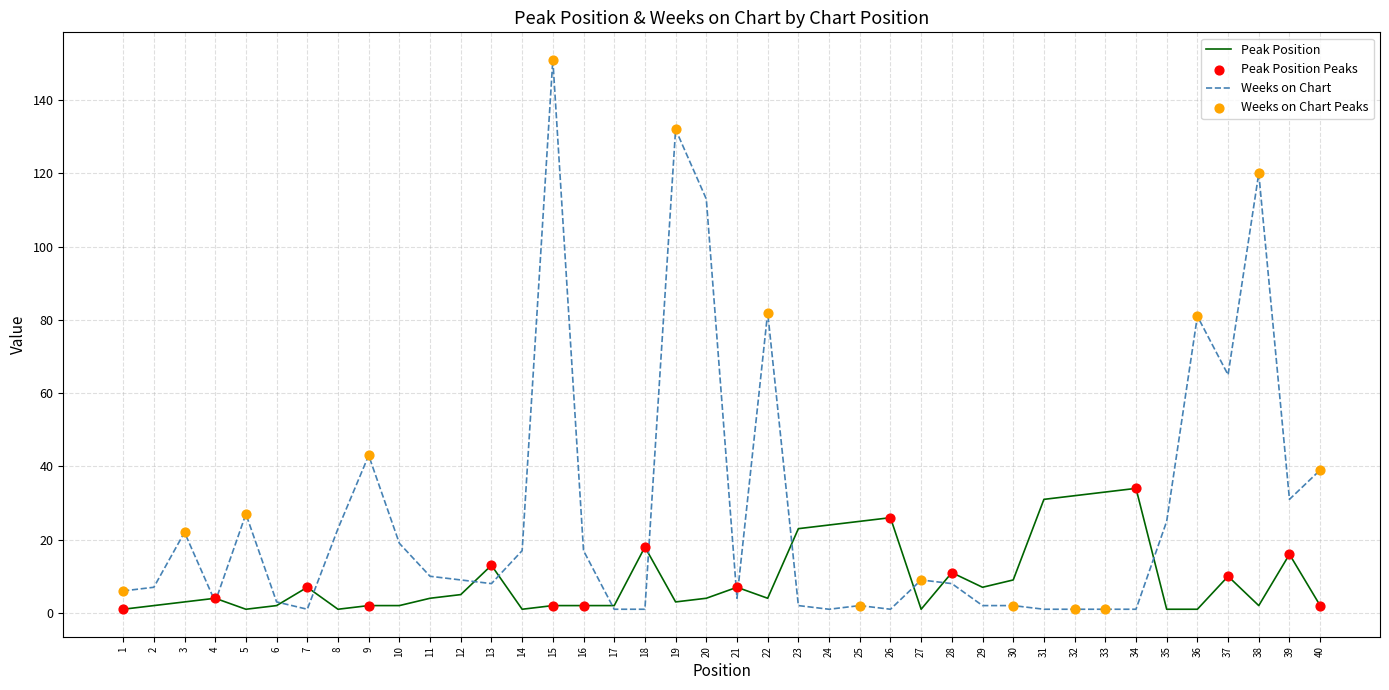

At which category is the sum across all series the highest?

15